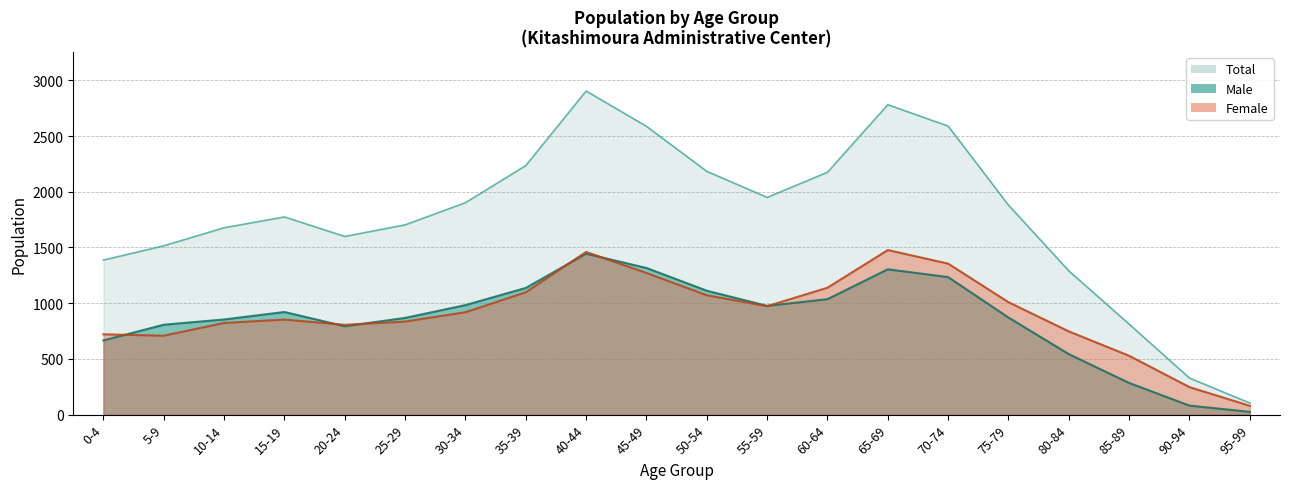

What is the sum of the Total values at 10-14 and 65-69?

4458